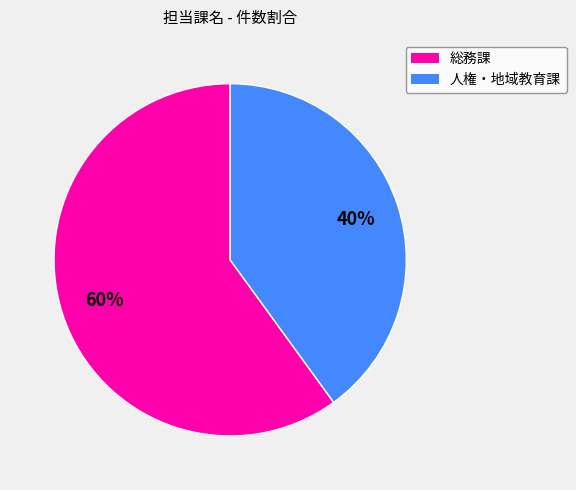

Which slice represents more than half of the pie?

総務課